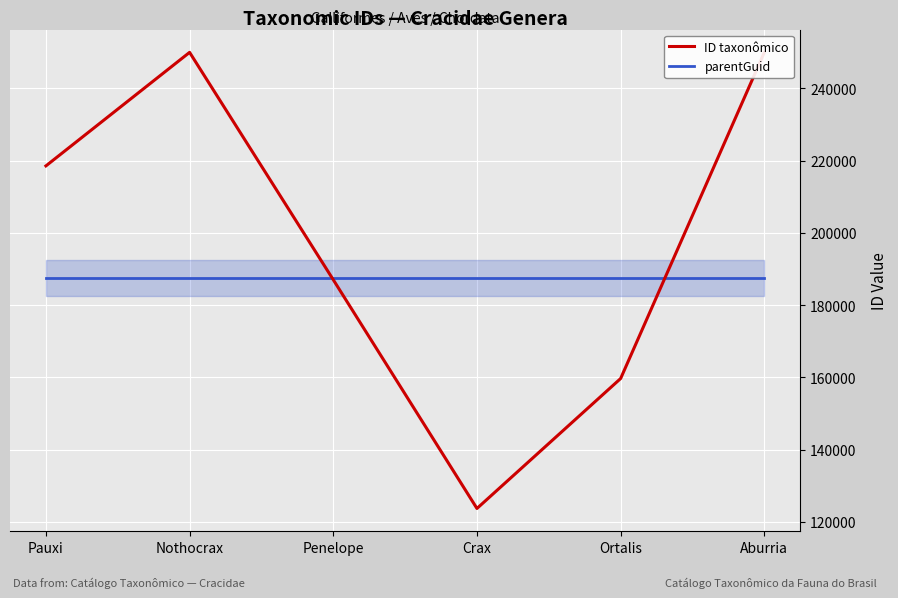

Which series changed the most between Pauxi and Penelope?

ID taxonômico